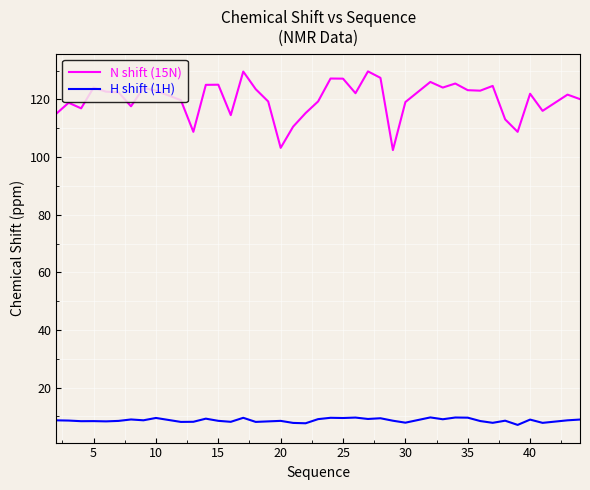

What is the maximum value for H shift (1H)?

9.6